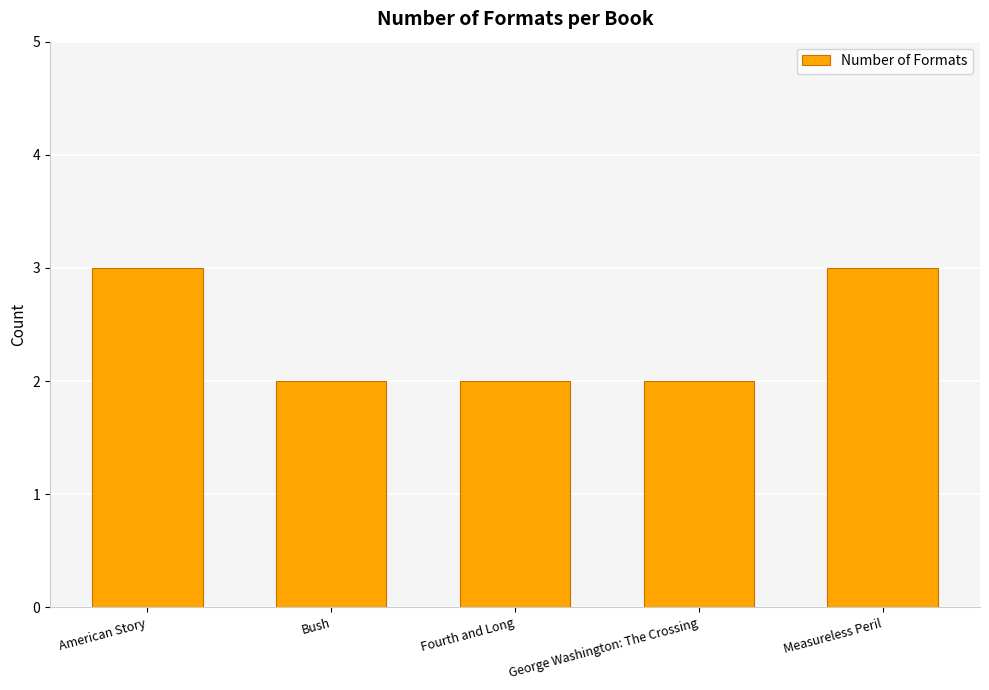

How many bars are there in total?

5